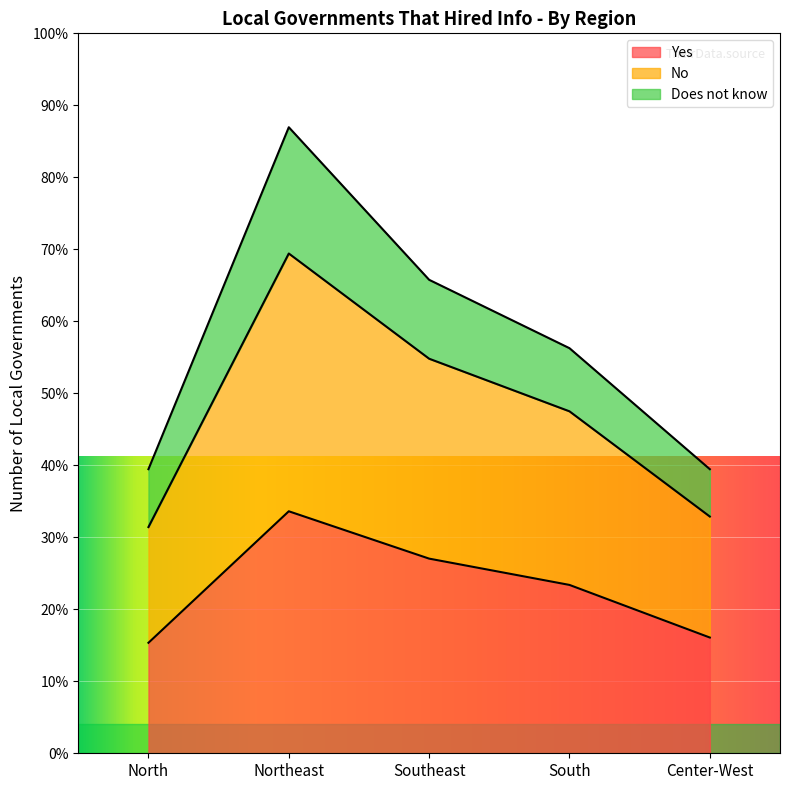

Where is Yes nearest to the value 33?

South